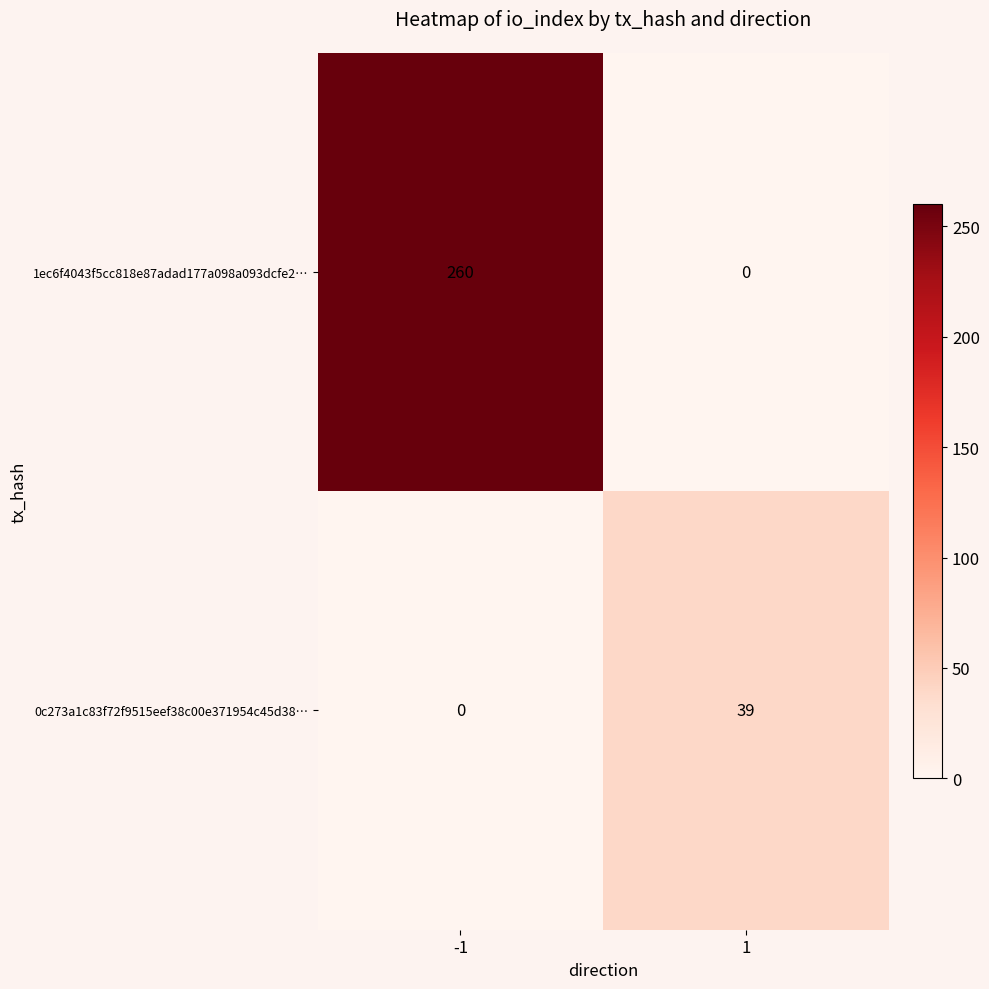

The 0c273a1c83f72f9515eef38c00e371954c45d38… series shows 0 at -1. True or false?

True